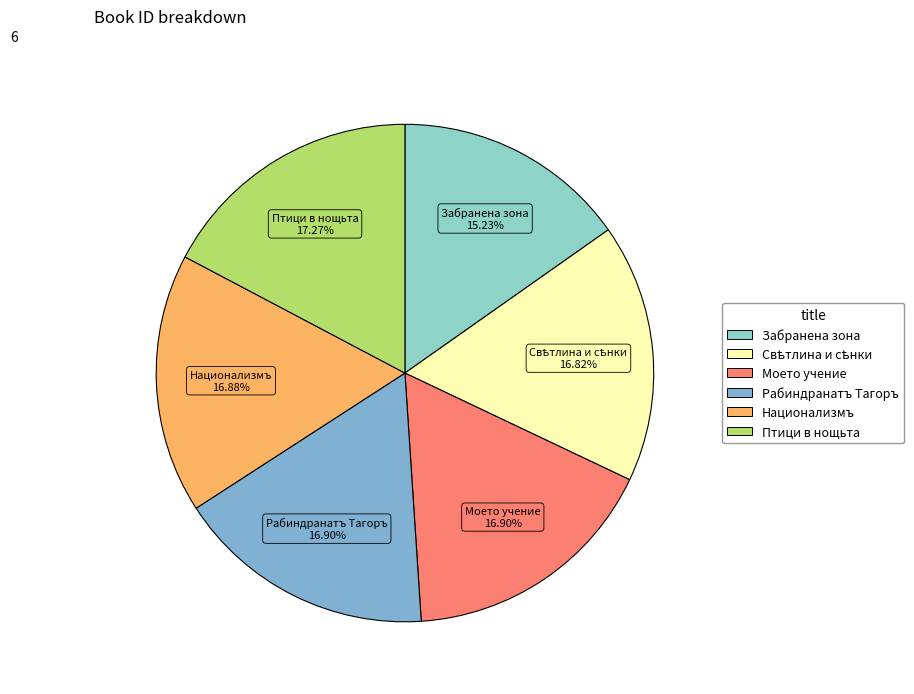

To the nearest percent, what is the average slice percentage?

17%